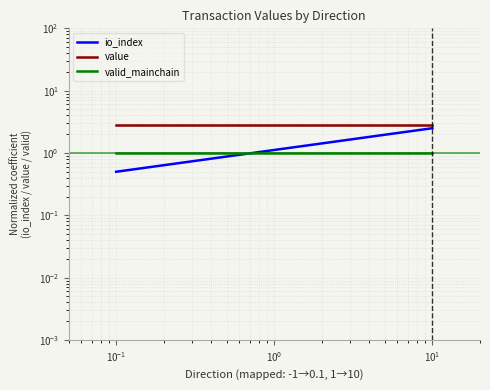

How many categories are shown in the chart?

2